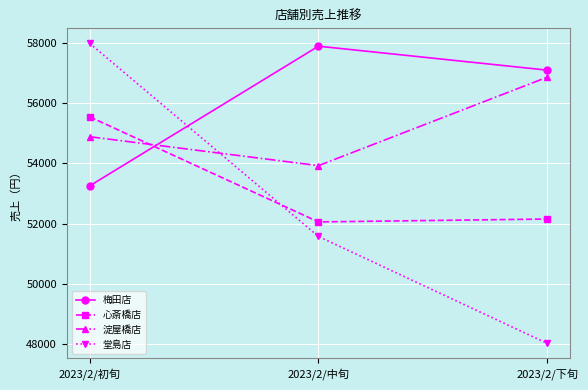

What are all the series names shown in the legend?

梅田店, 心斎橋店, 淀屋橋店, 堂島店